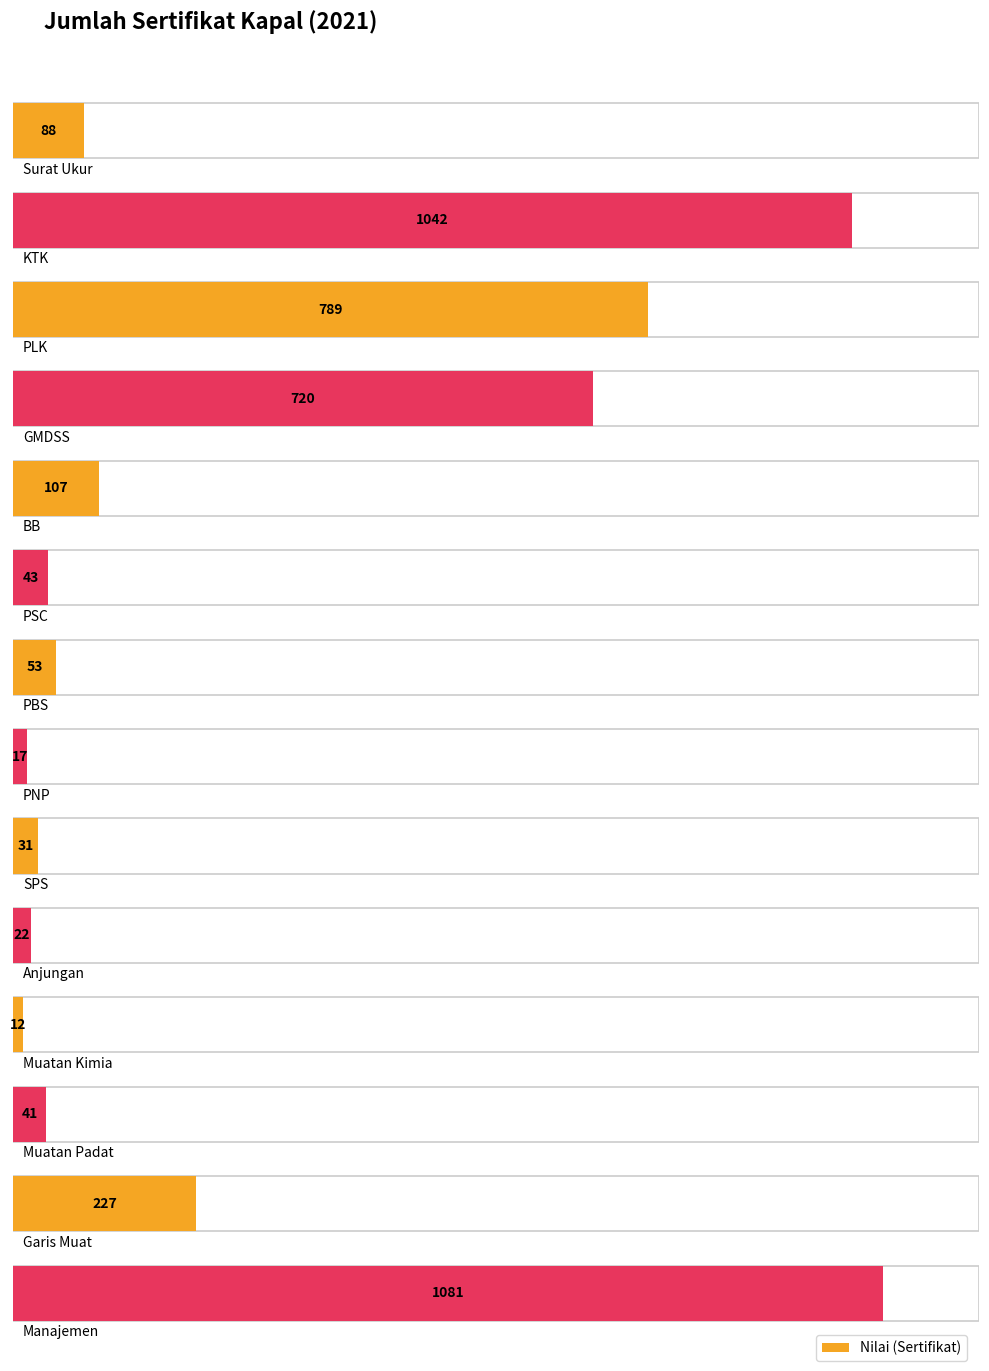

At which label does the data first exceed 88?

KTK